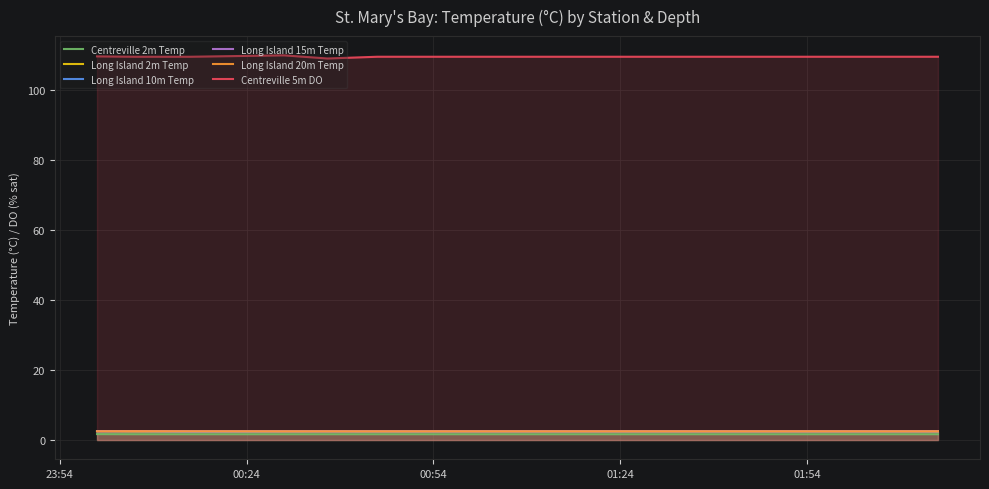

What is the value of the Centreville 2m Temp point at the 9th from the left?

1.7